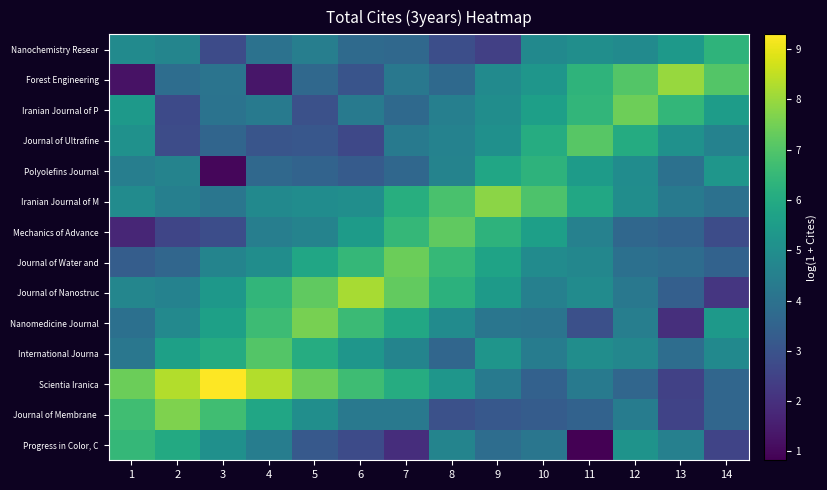

At how many categories does at least one series exceed 2?

14